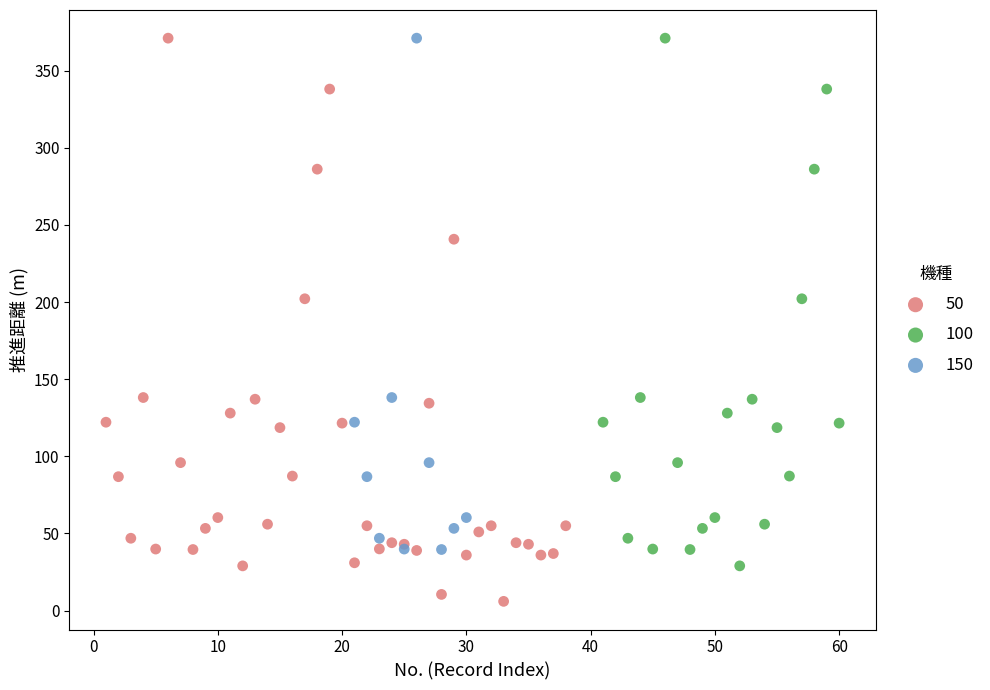

Which series has the largest Y range (max minus min)?

50